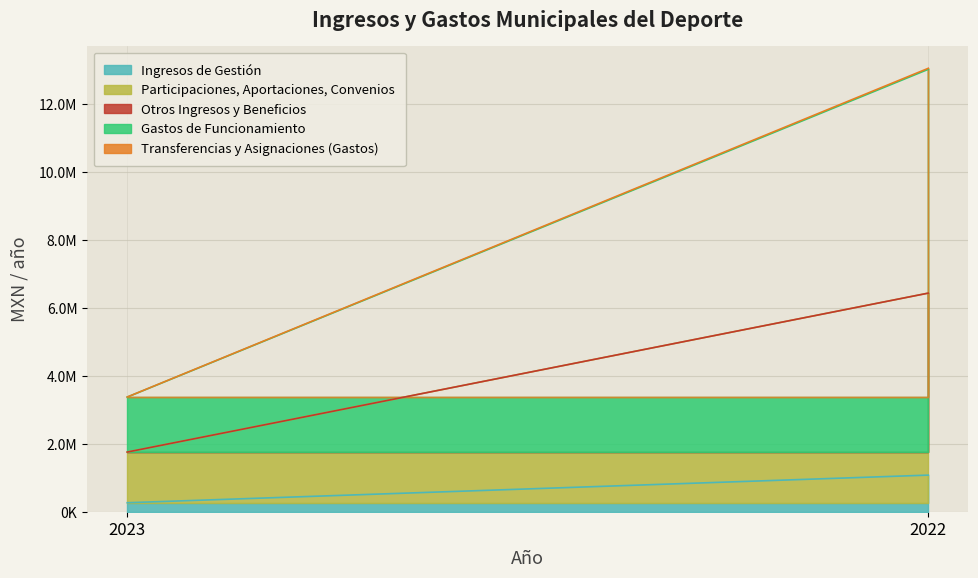

What is the total value across all series at 2023?

3386149.0